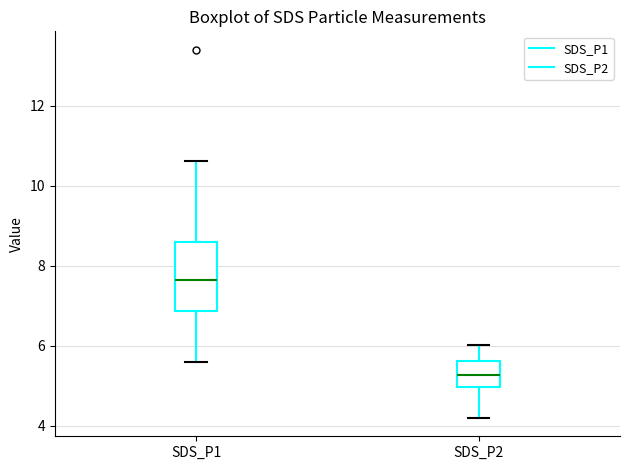

Comparing the boxes themselves (not the whiskers), which one is the tallest?

SDS_P1